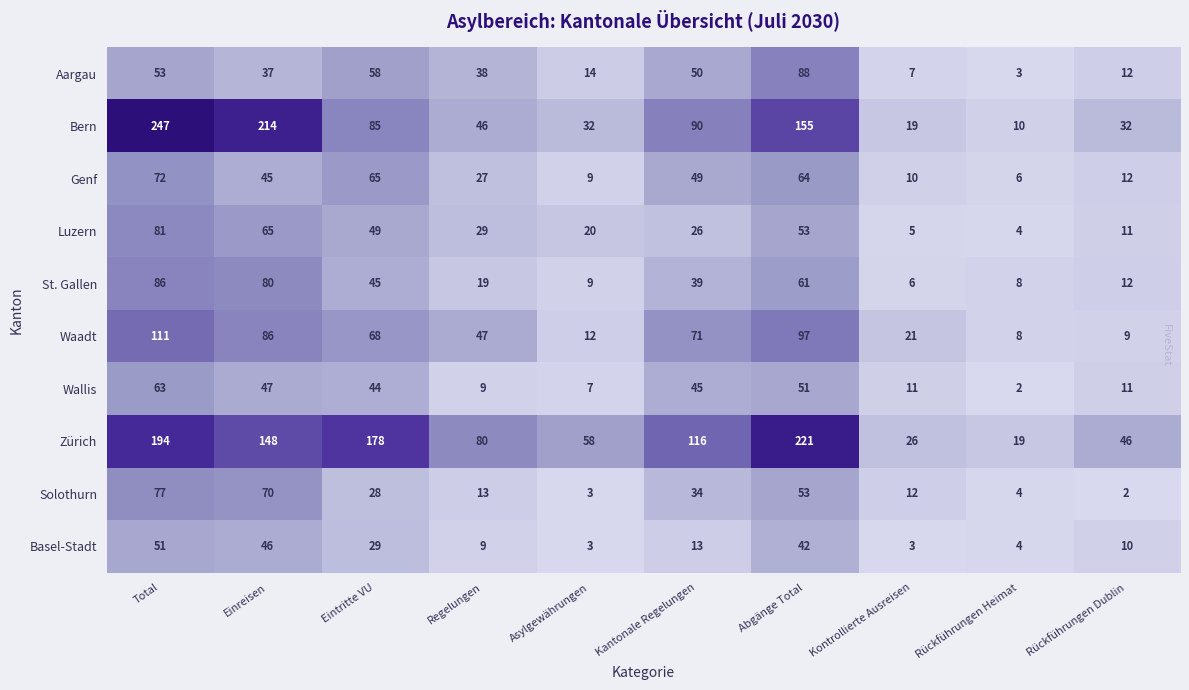

What is the greatest value displayed?

247